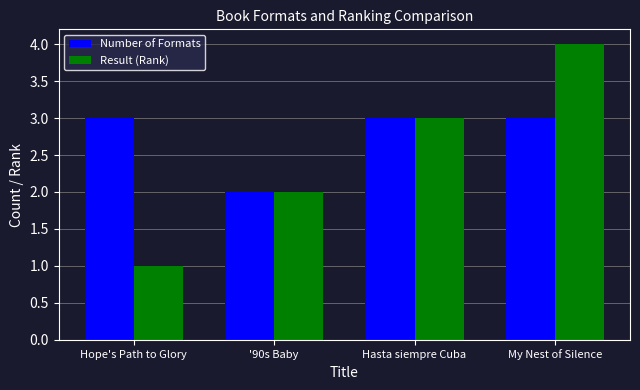

At which label is Result (Rank) closest to 2?

'90s Baby